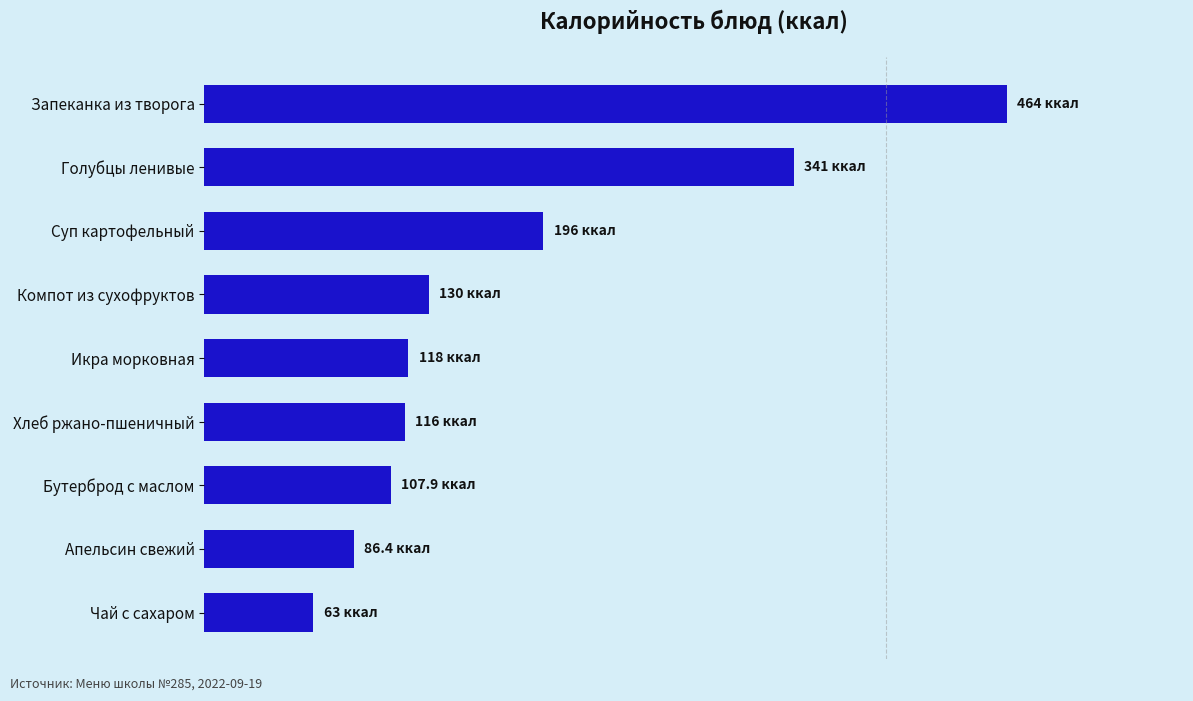

Are the bars horizontal?

Yes